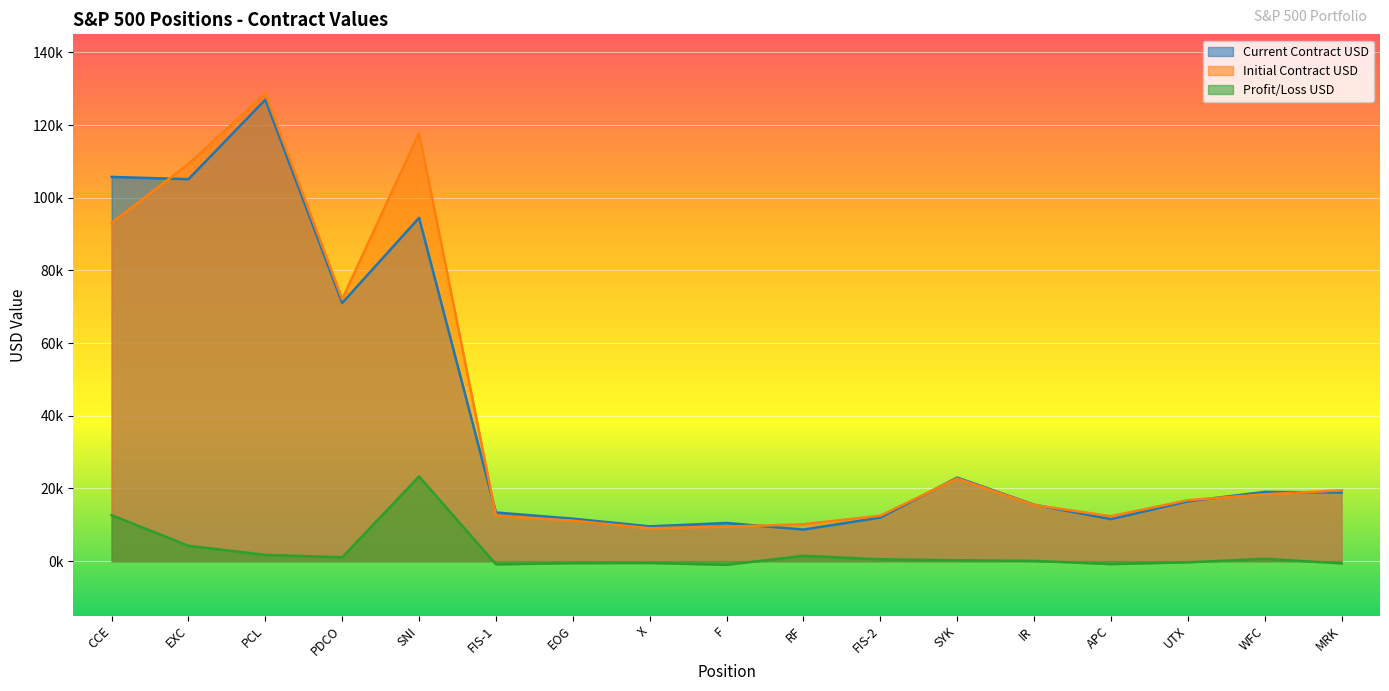

Between CCE and RF, which series saw the biggest shift?

Current Contract USD